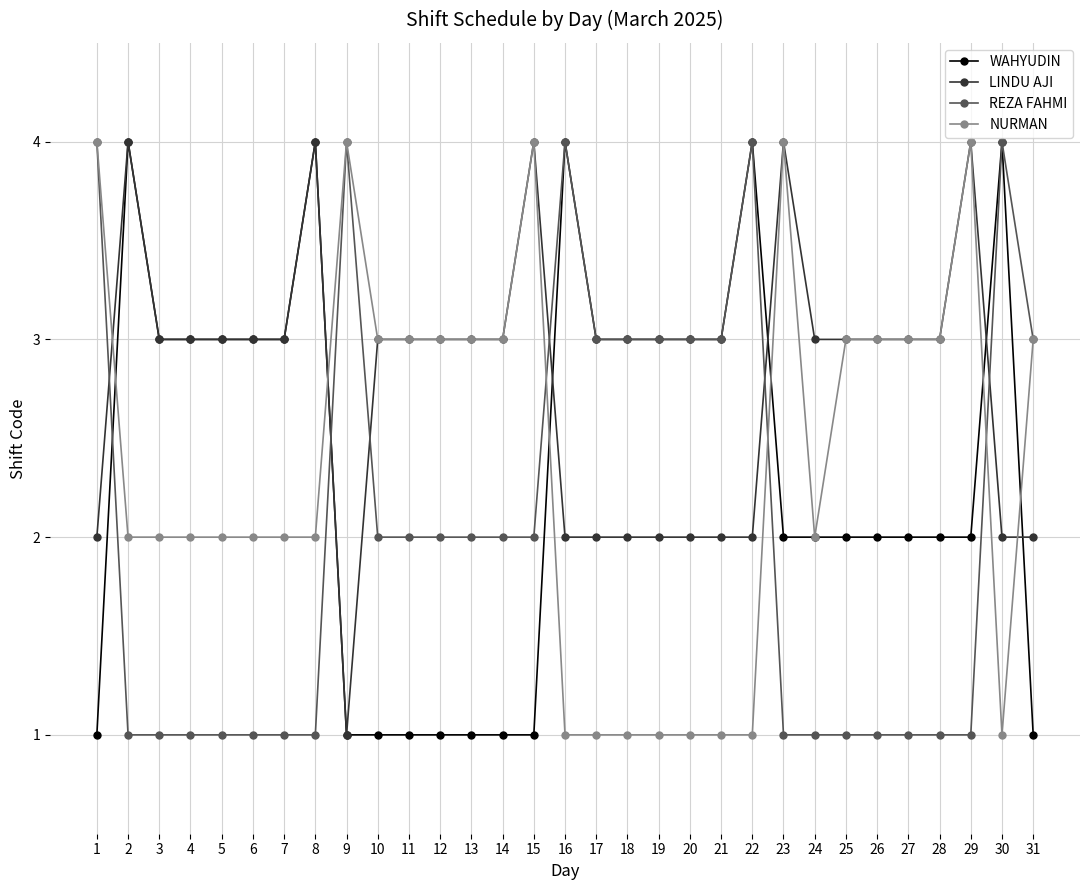

What is the average value of the WAHYUDIN series?

2